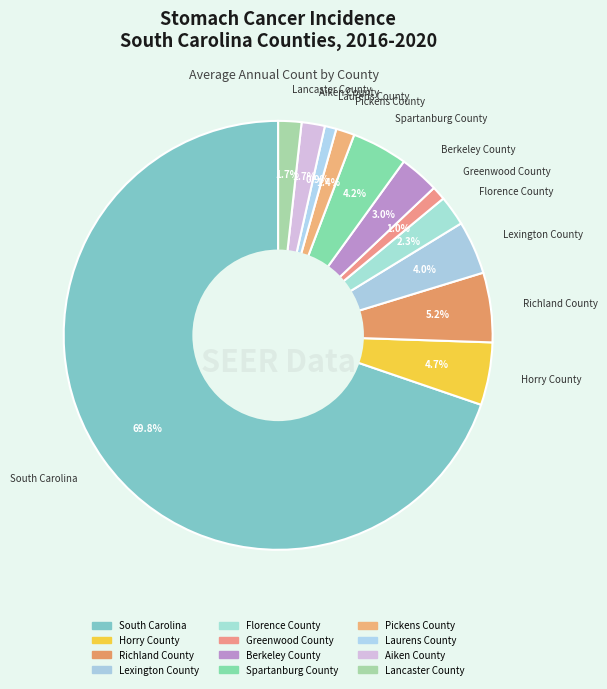

The Florence County slice represents 2% of the pie. True or false?

True